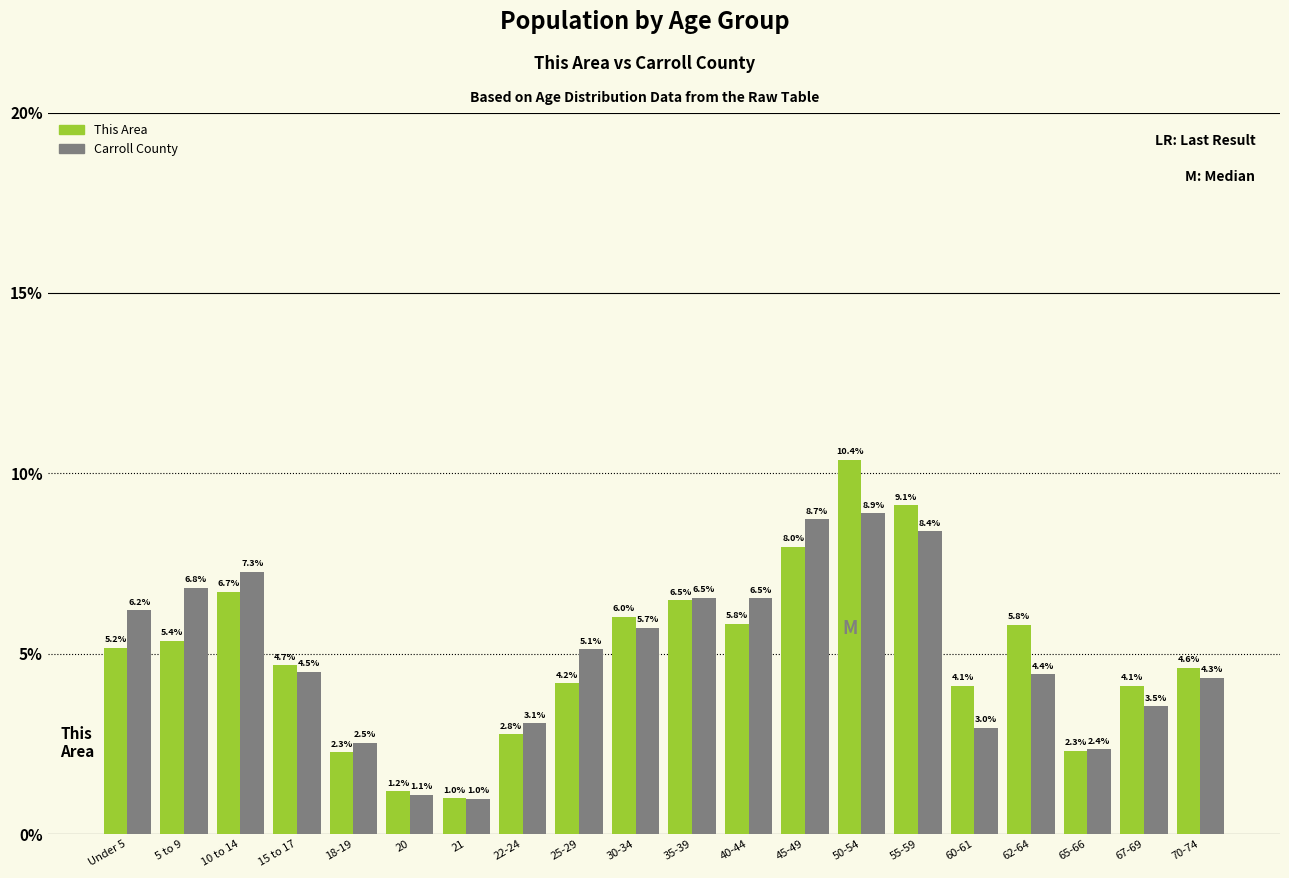

Reading left to right, extract all data points from this chart.

This Area: Under 5=5.2	5 to 9=5.4	10 to 14=6.7	15 to 17=4.7	18-19=2.3	20=1.2	21=1.0	22-24=2.8	25-29=4.2	30-34=6.0	35-39=6.5	40-44=5.8	45-49=8.0	50-54=10.4	55-59=9.1	60-61=4.1	62-64=5.8	65-66=2.3	67-69=4.1	70-74=4.6
Carroll County: Under 5=6.2	5 to 9=6.8	10 to 14=7.3	15 to 17=4.5	18-19=2.5	20=1.1	21=1.0	22-24=3.1	25-29=5.1	30-34=5.7	35-39=6.5	40-44=6.5	45-49=8.7	50-54=8.9	55-59=8.4	60-61=3.0	62-64=4.4	65-66=2.4	67-69=3.5	70-74=4.3